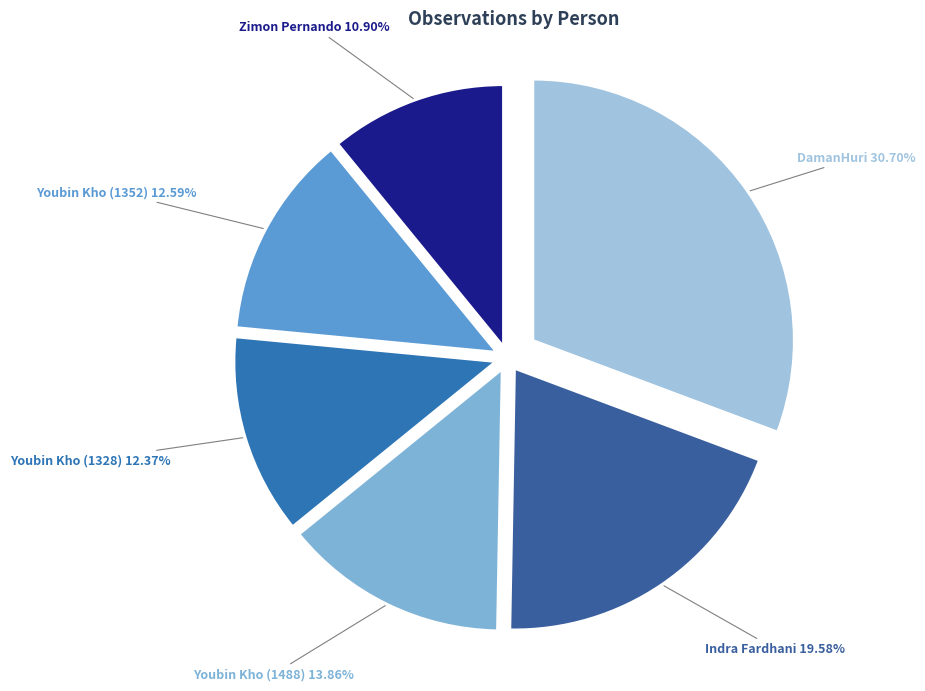

Which slice is the largest?

DamanHuri